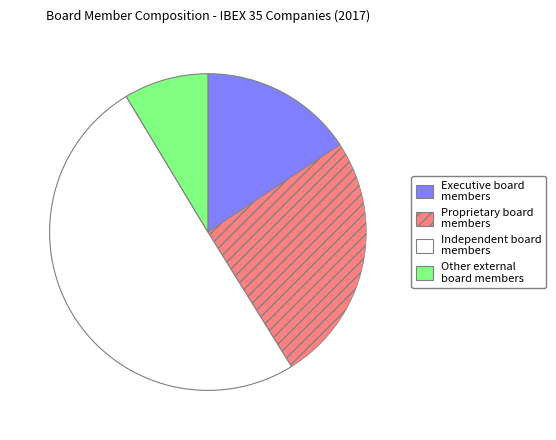

The Proprietary board members slice represents 25% of the pie. True or false?

True